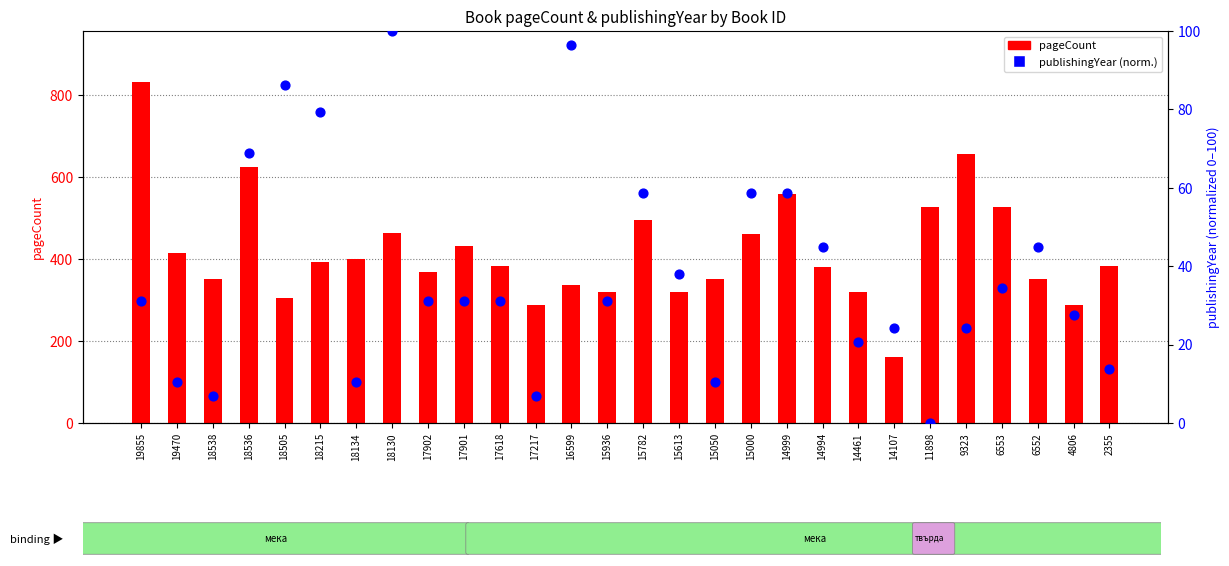

At which category is the sum across all series the highest?

19855